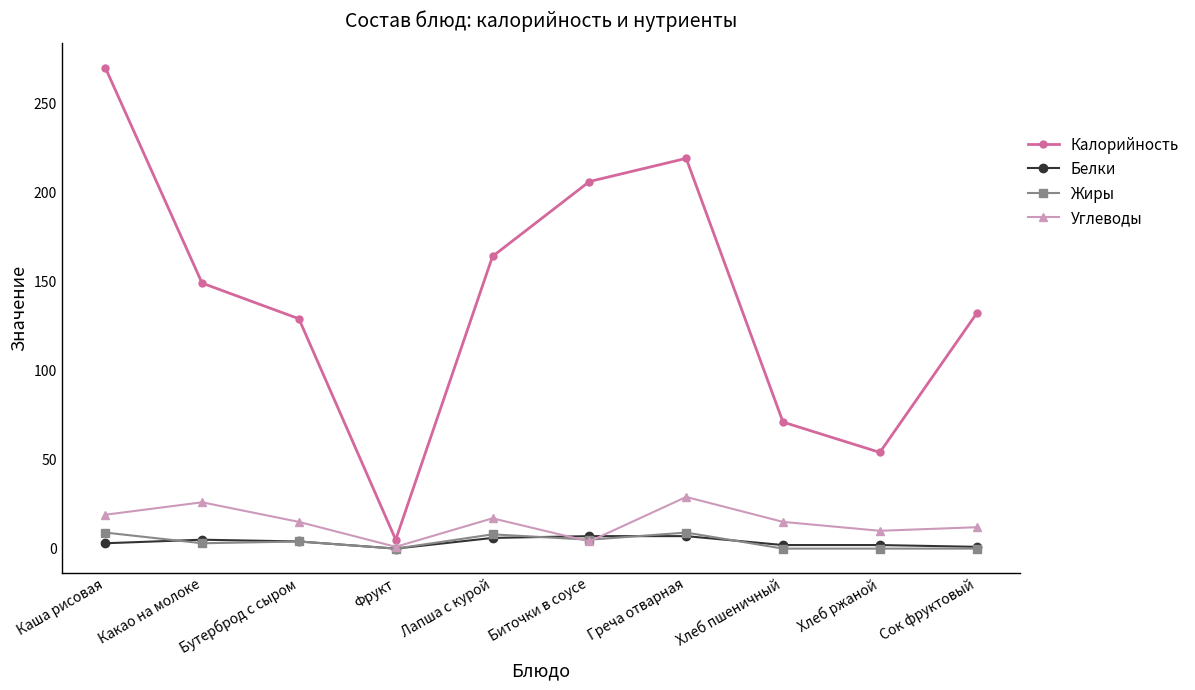

What is the maximum value shown in the chart?

270